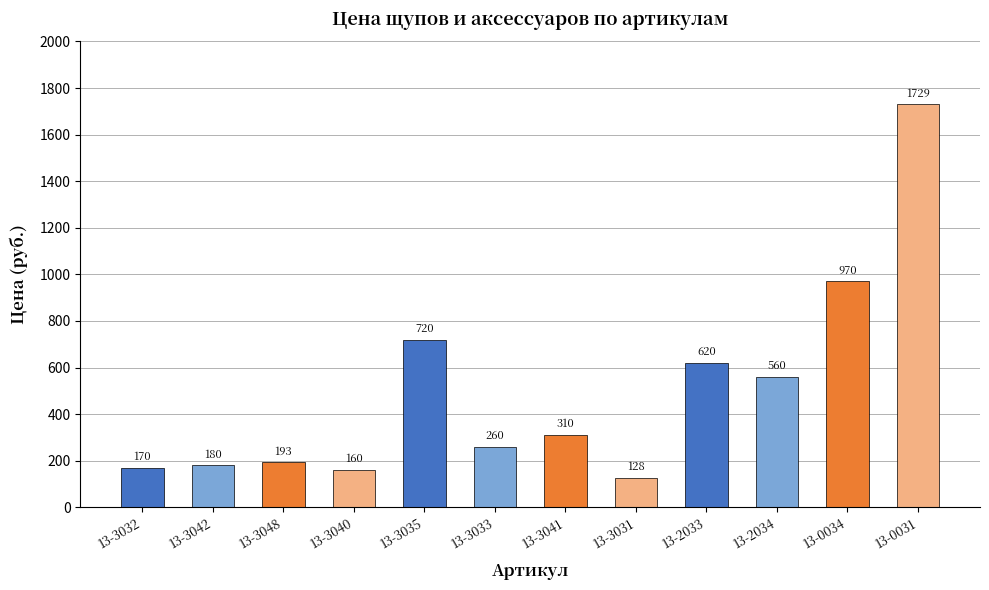

Which category has the highest value across all series?

13-0031